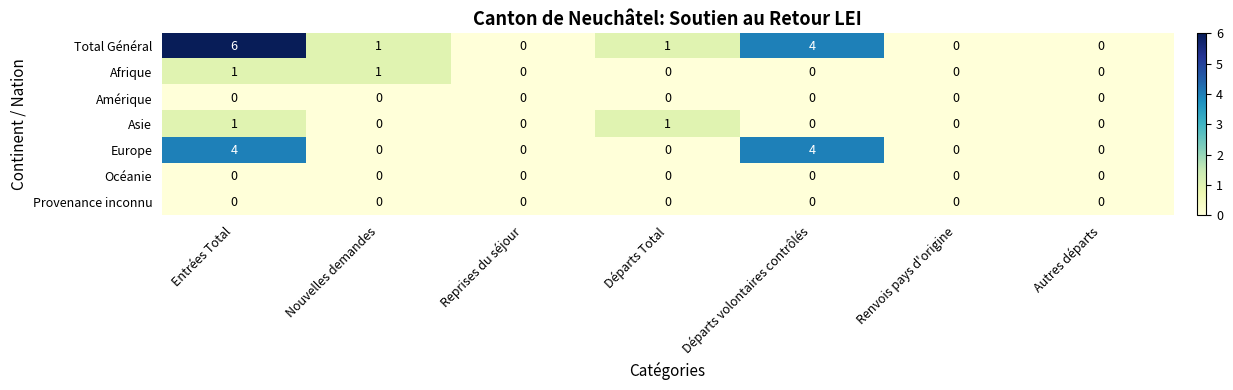

What is the greatest value displayed?

6